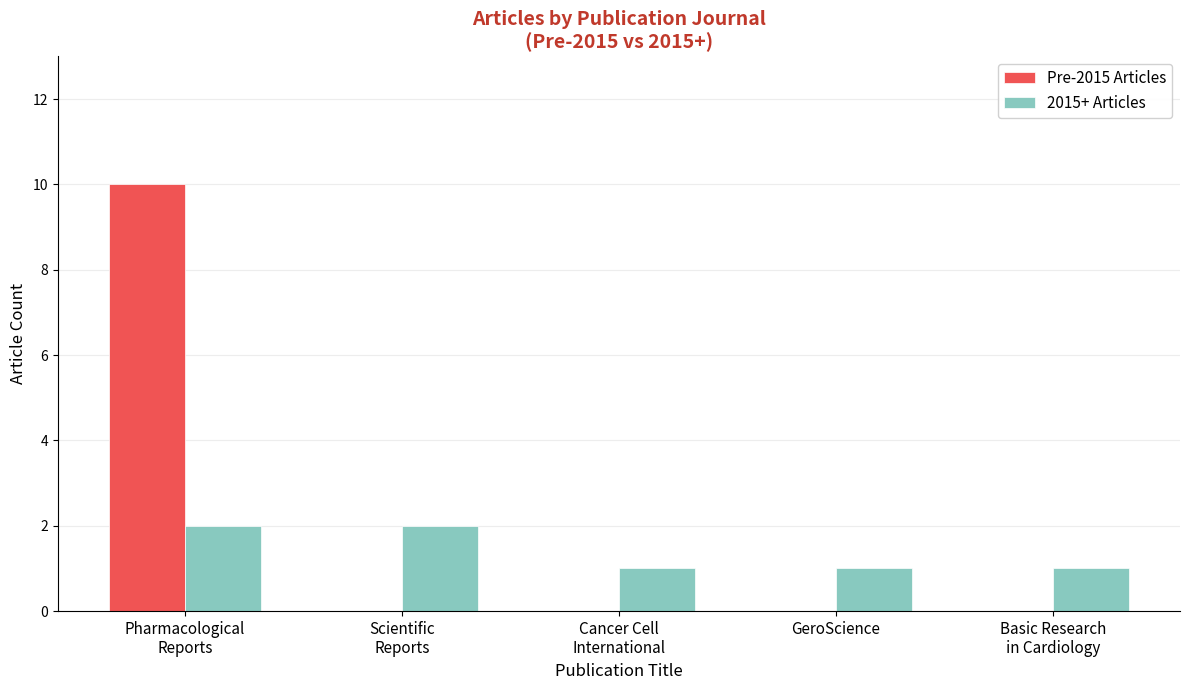

Which series has the largest total across all categories?

Pre-2015 Articles